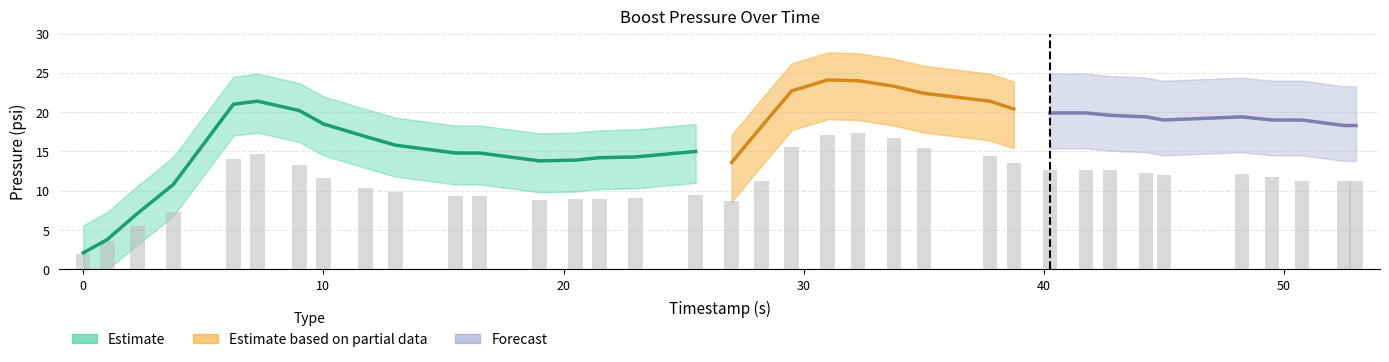

What is the highest value of the ecu_psi series?

17.4